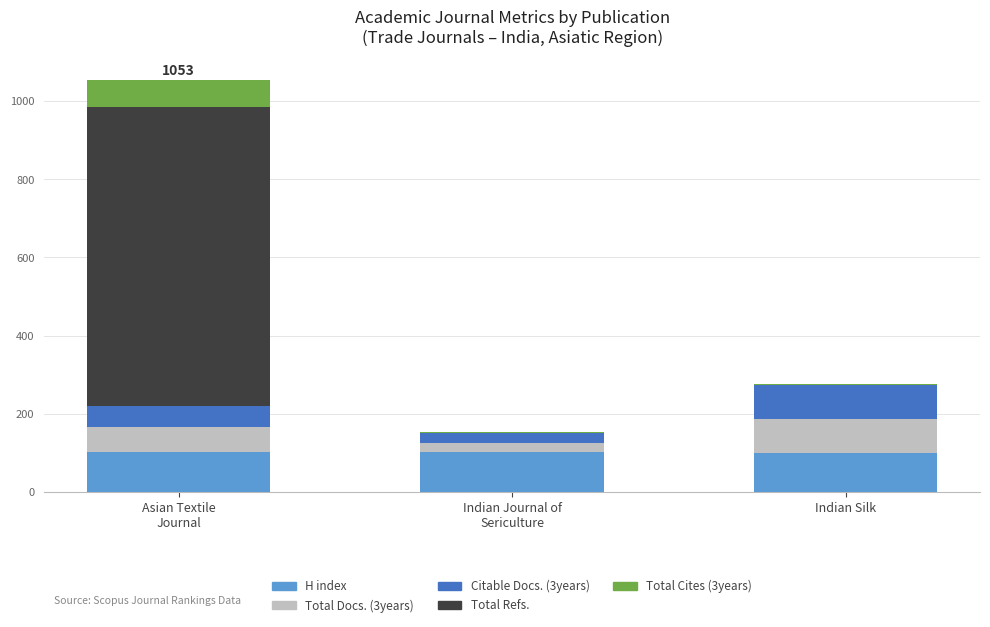

What is the maximum value for H index?

101